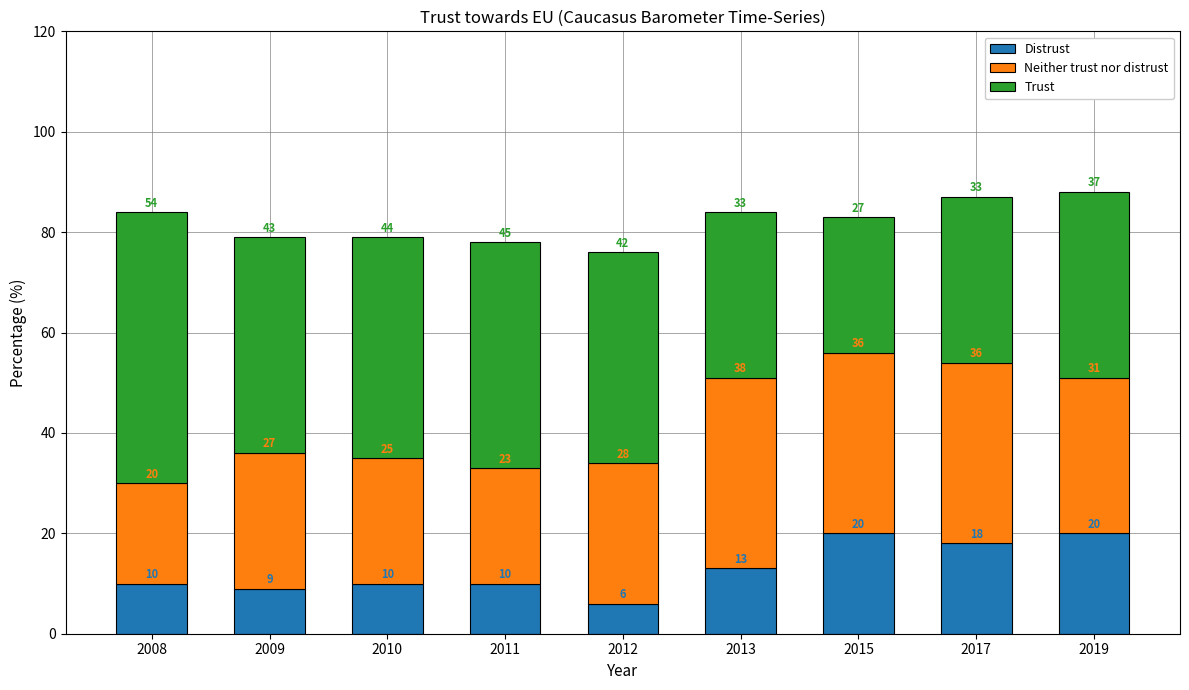

How many categories are shown in the chart?

9